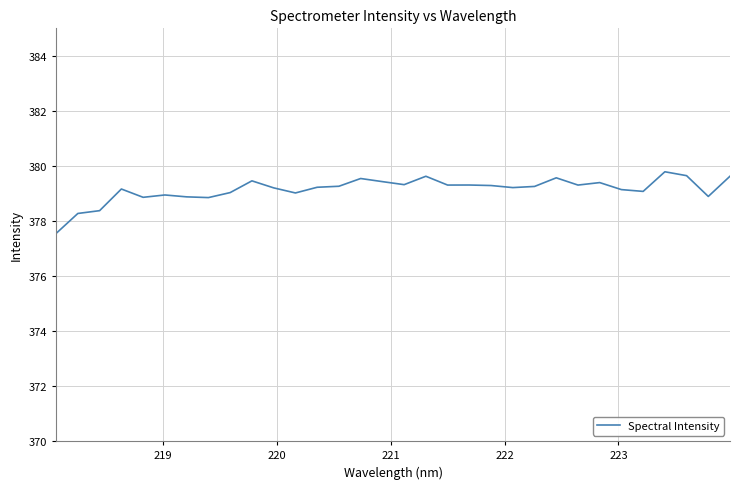

What is the difference between the maximum and minimum values?

2.2